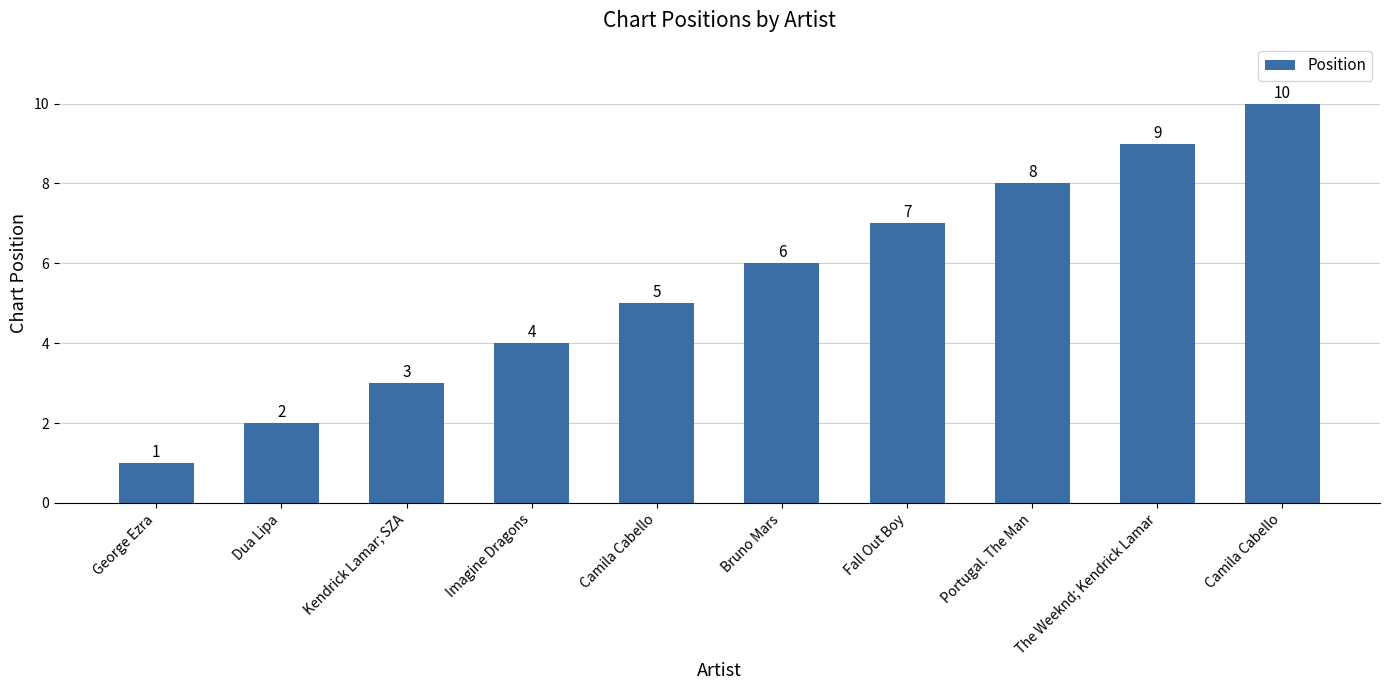

Which label corresponds to the smallest value in the chart?

George Ezra